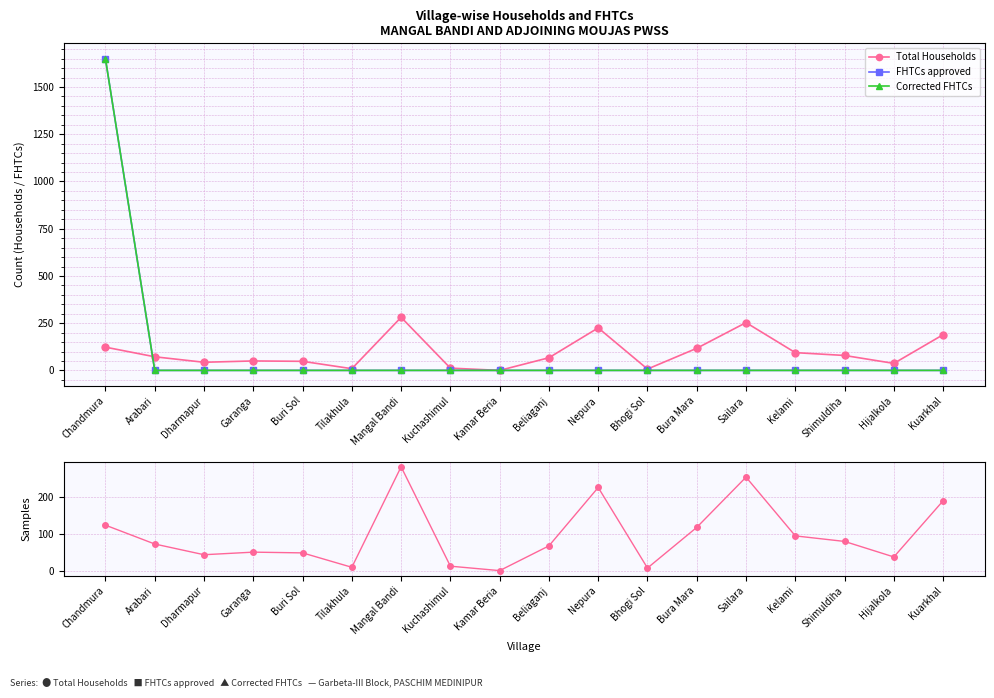

Where is Total Households nearest to the value 140?

Chandmura